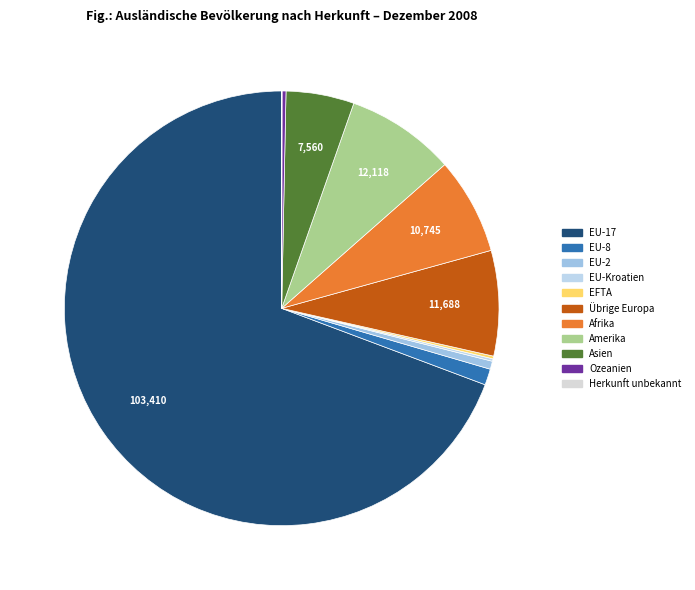

The Amerika slice represents 1% of the pie. True or false?

False